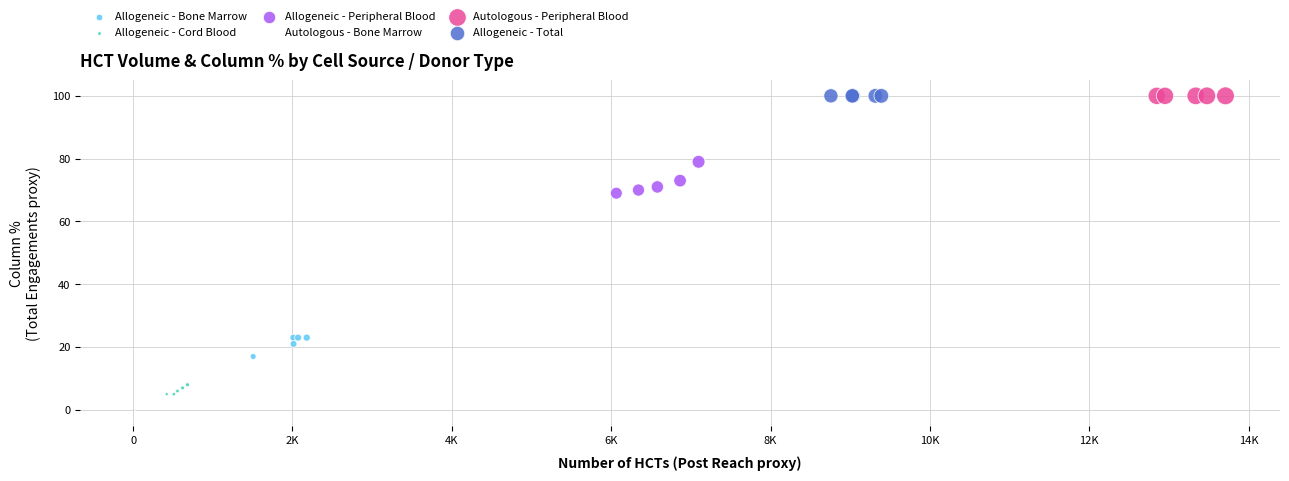

Which series reaches the minimum Y coordinate?

Autologous - Bone Marrow